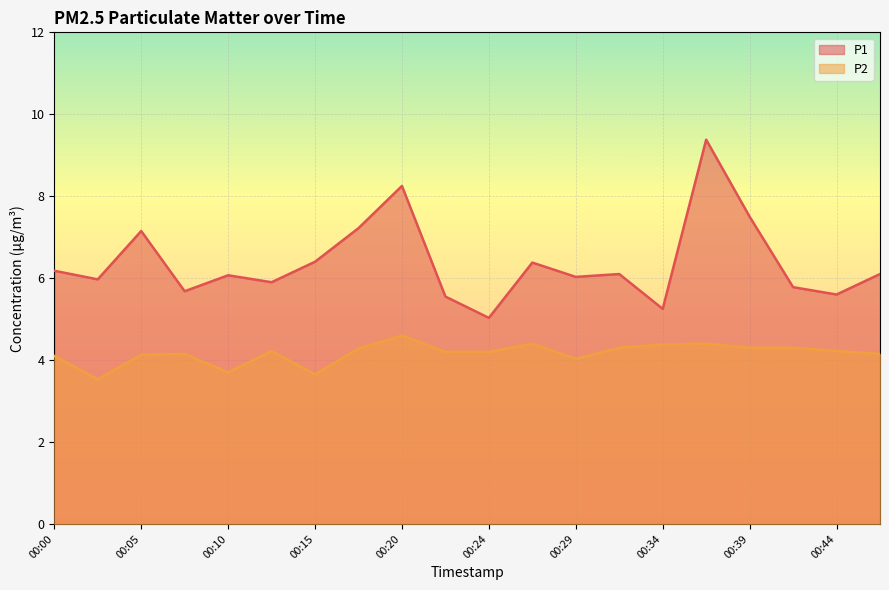

What value does the P1 series have at 00:22?

5.5